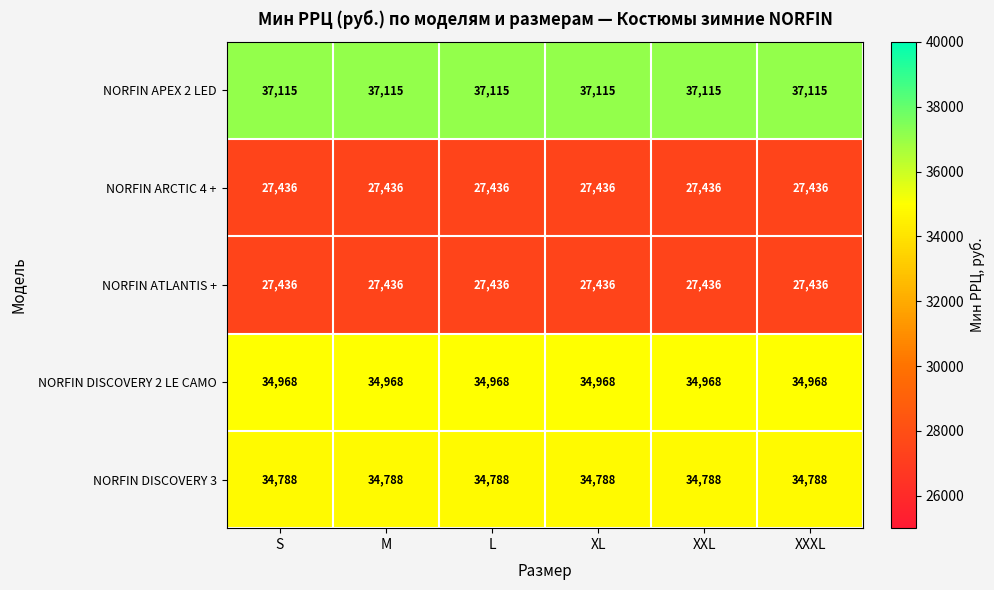

Which series has the largest total across all categories?

NORFIN APEX 2 LED